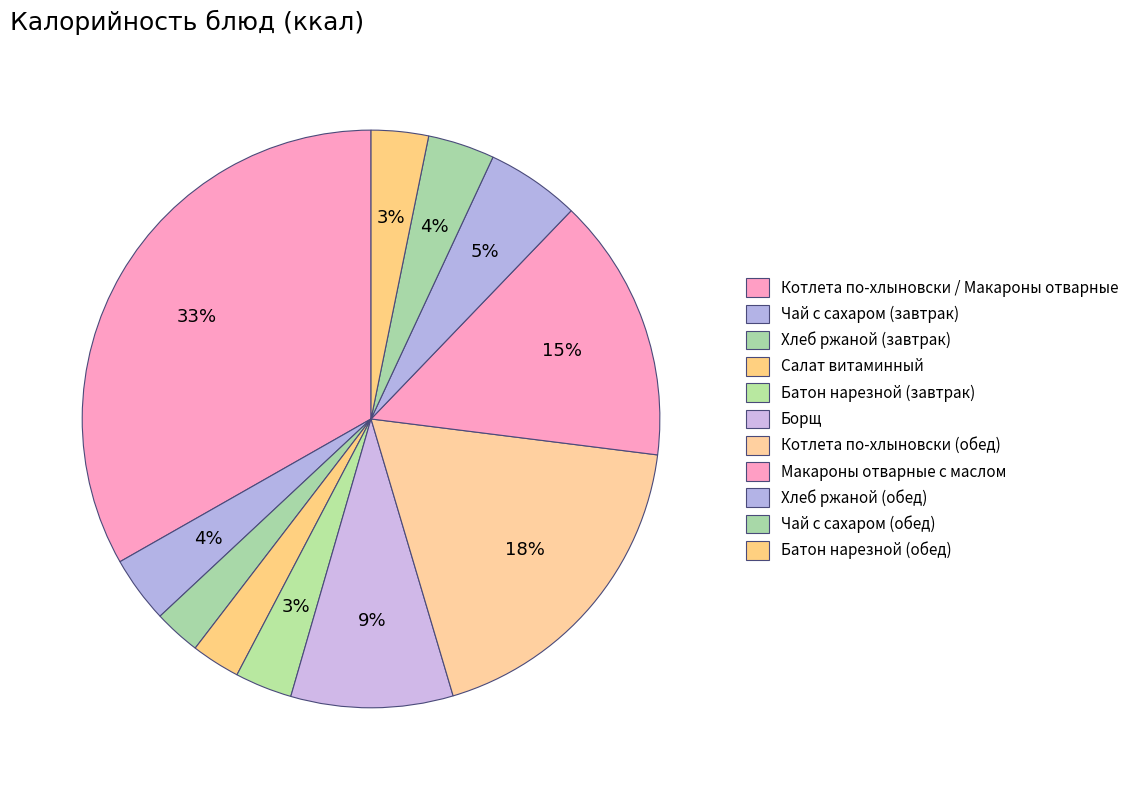

Is Котлета по-хлыновски (обед) the majority of the pie?

No